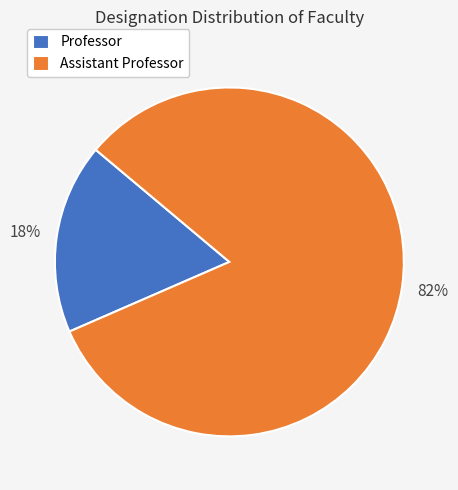

Is there any slice that represents more than half of the pie?

Yes